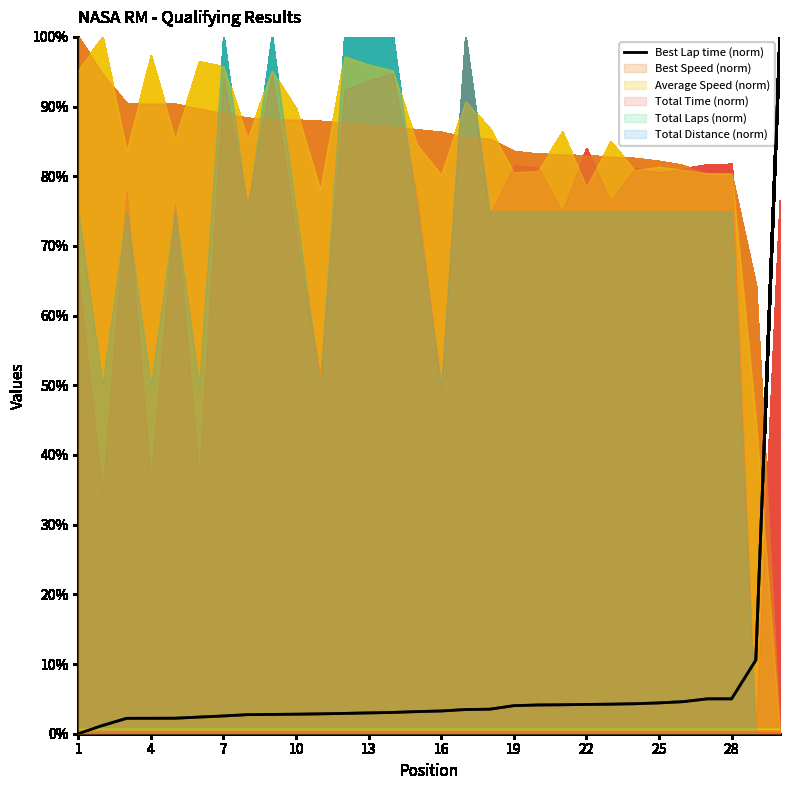

How many lines are shown in the chart?

1